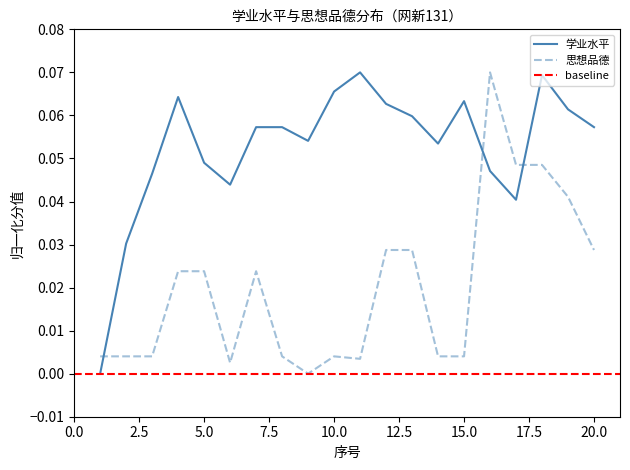

True or false: 思想品德 and 学业水平 cross at least once.

True